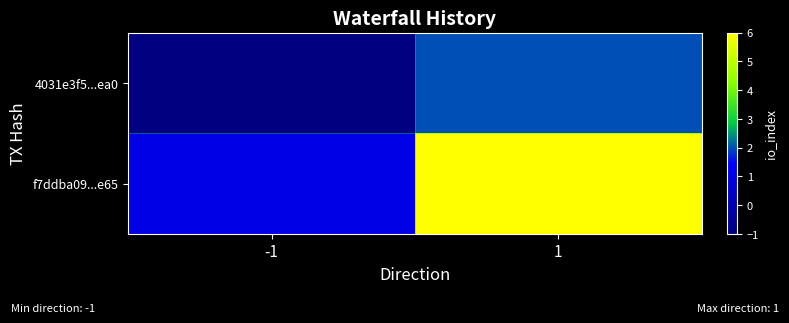

Reading left to right, what are all the values shown in this chart?

4031e3f5...ea0: -1=-1	1=2
f7ddba09...e65: -1=1	1=6